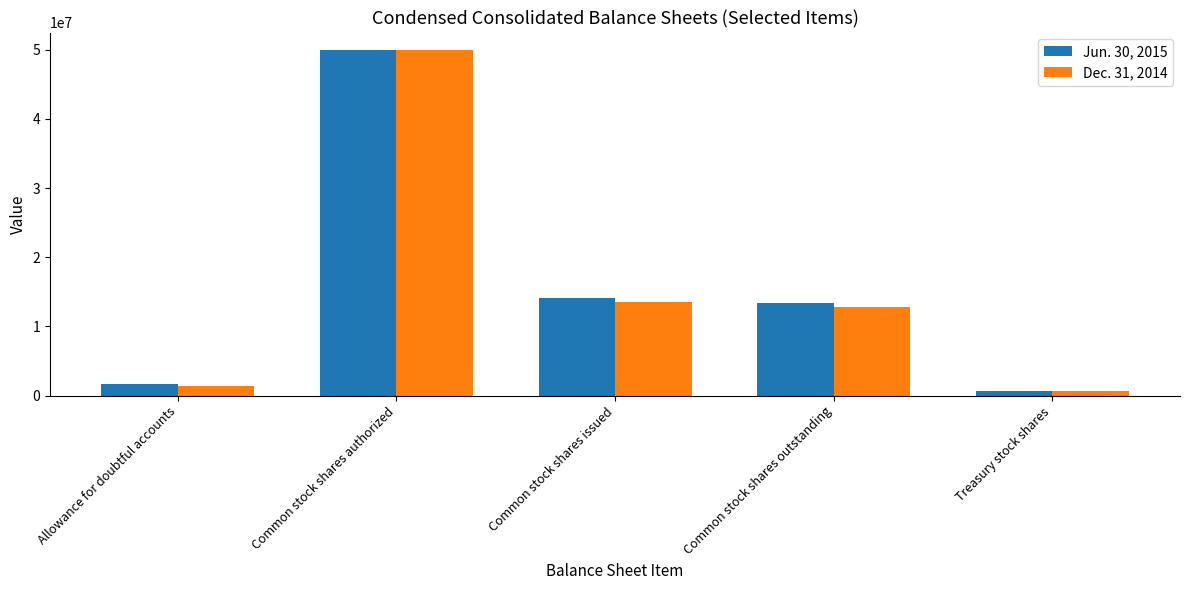

What is the sum of all Jun. 30, 2015 values?

79988000